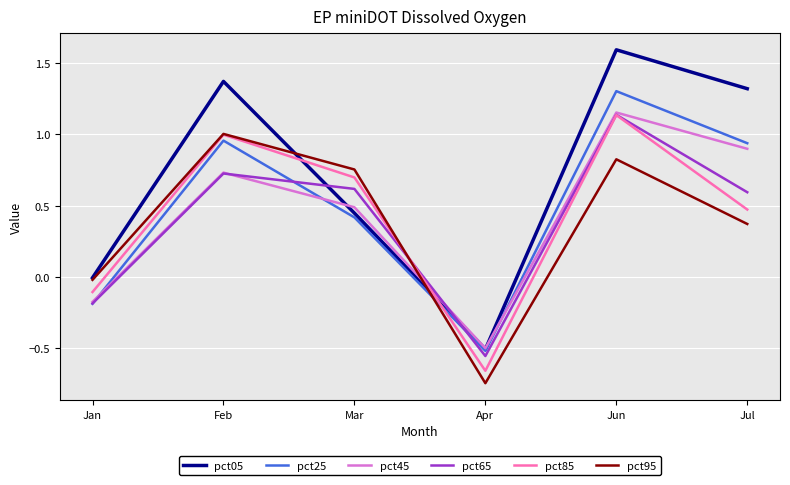

Which series has the largest total across all categories?

pct05